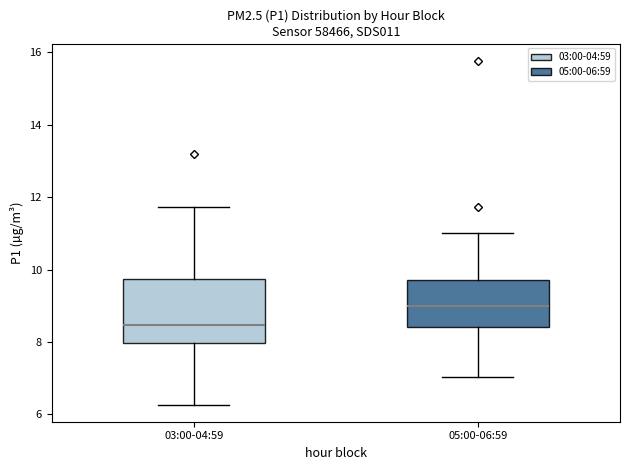

Reading left to right, transcribe this box plot: for each box, give where its median line is, the range the box spans, and where its two whiskers end, as read against the y-axis. The values are not printed on the chart, so give them approximately, as read against the axis.

03:00-04:59: median 8.4, box 8.0 to 9.8, whiskers 6.2 to 11.8
05:00-06:59: median 9.0, box 8.4 to 9.8, whiskers 7.0 to 11.0